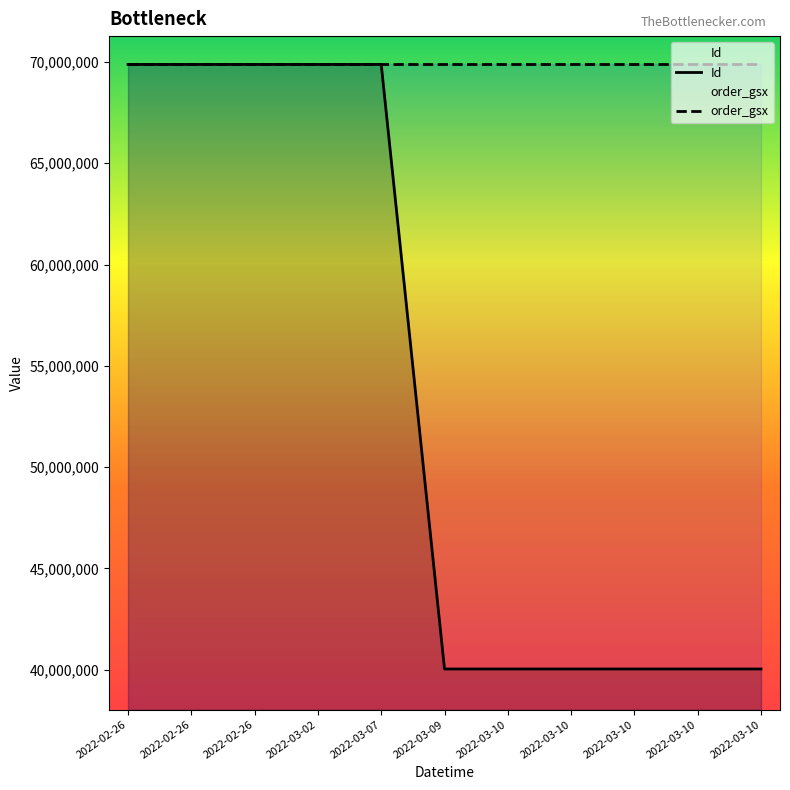

What are all the series names shown in the legend?

Id, order_gsx